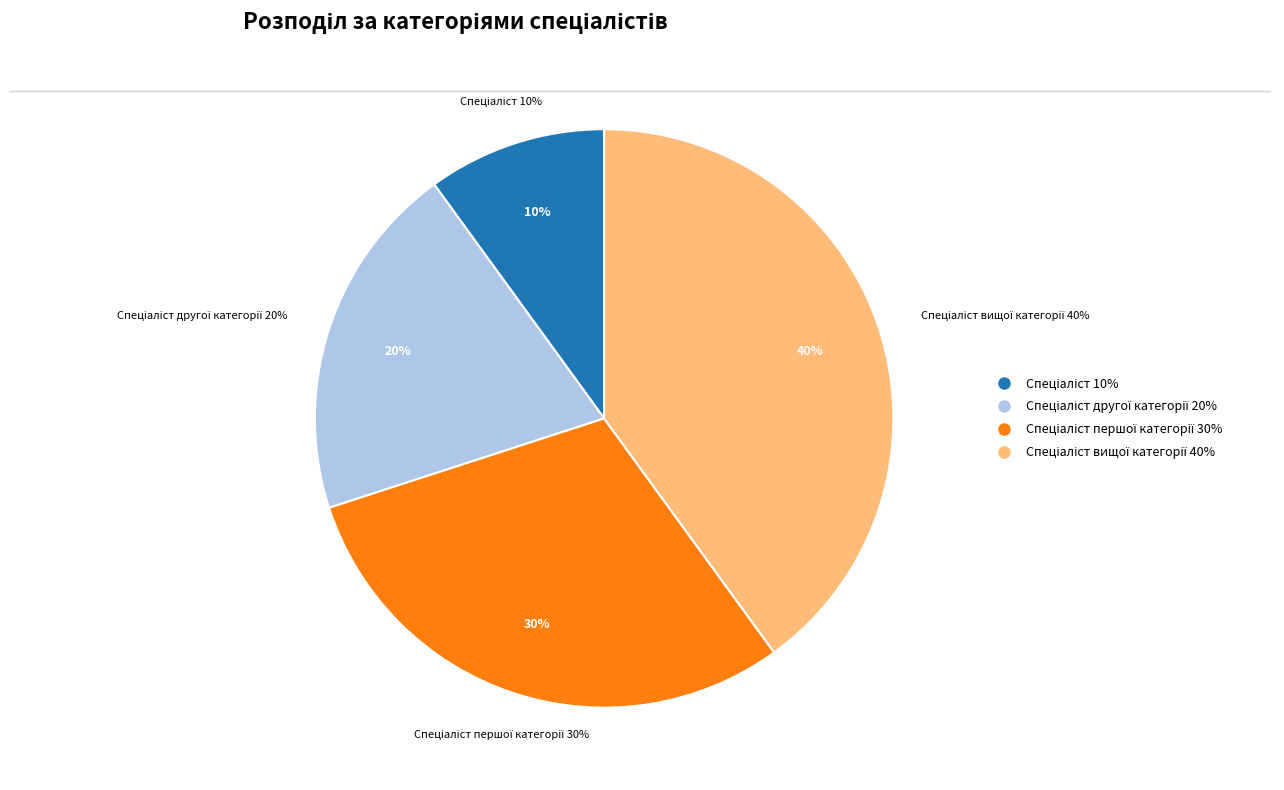

To the nearest percent, what is the average slice percentage?

25%